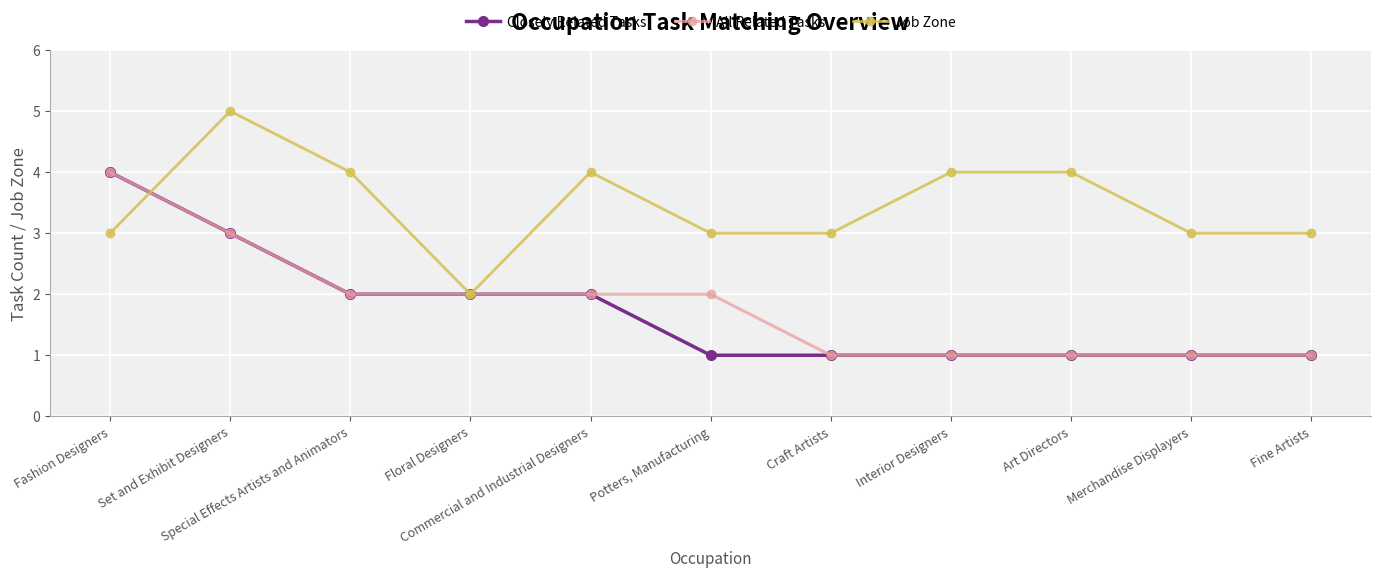

What is the label of the 8th point from the right?

Floral Designers